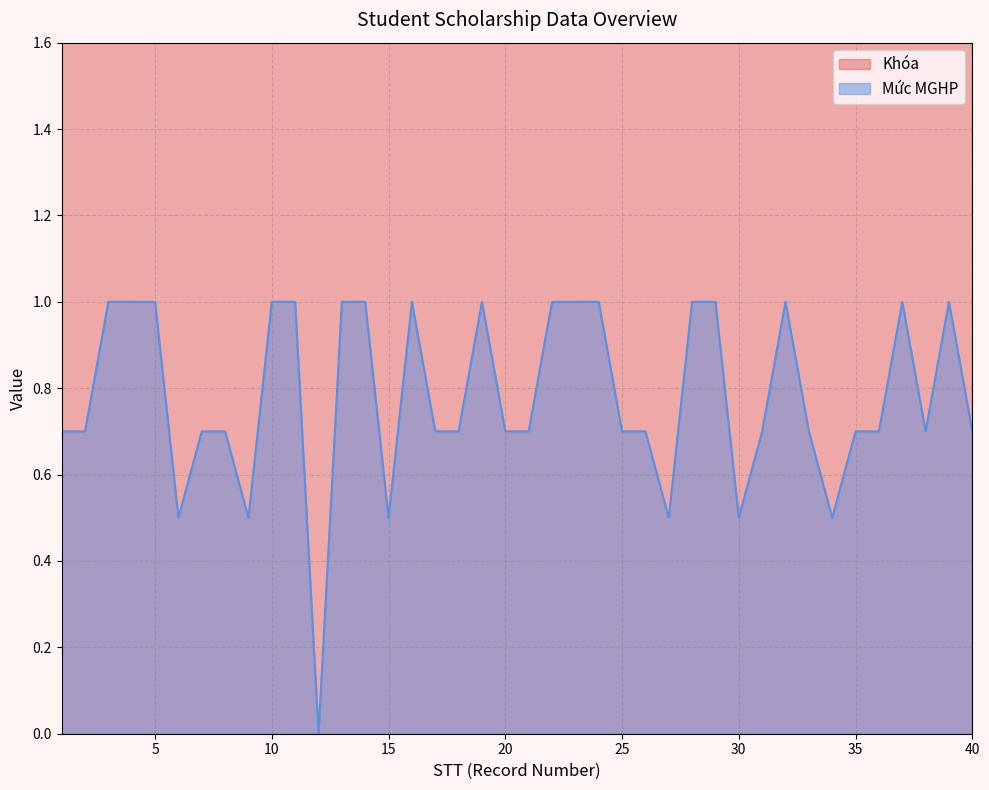

What is the sum of the Khóa values at 12 and 38?

127.0